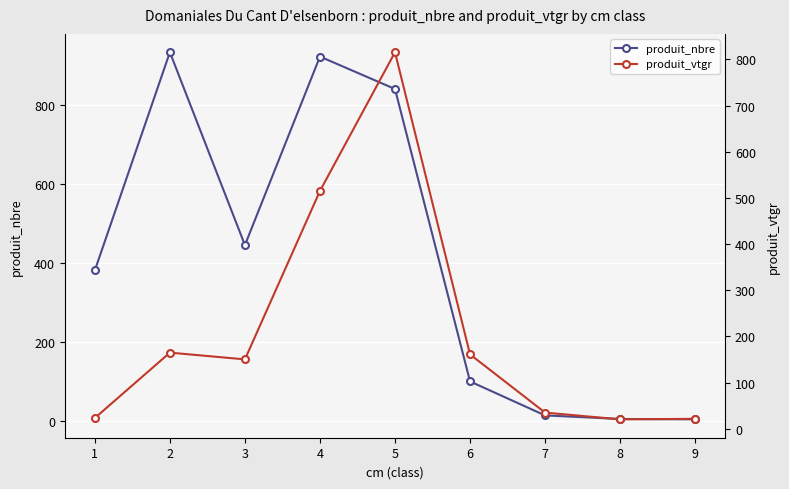

True or false: produit_vtgr and produit_nbre cross at least once.

True